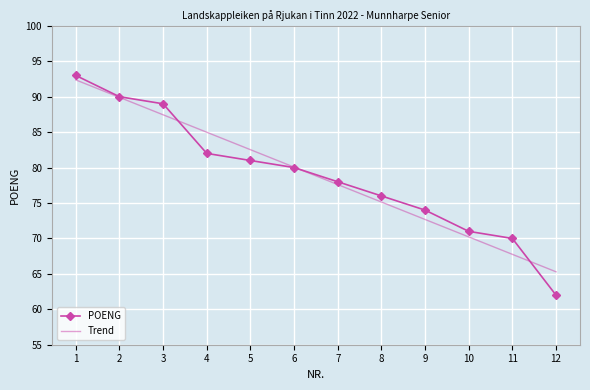

What is the maximum value for POENG?

93.0